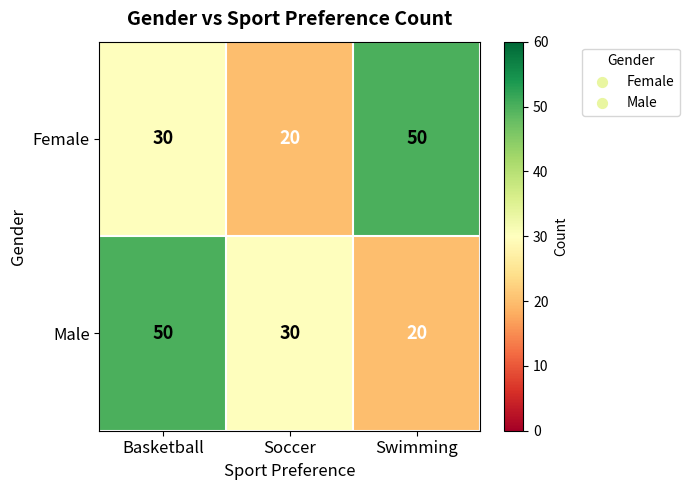

What is the difference between the Male values at Basketball and Soccer?

20